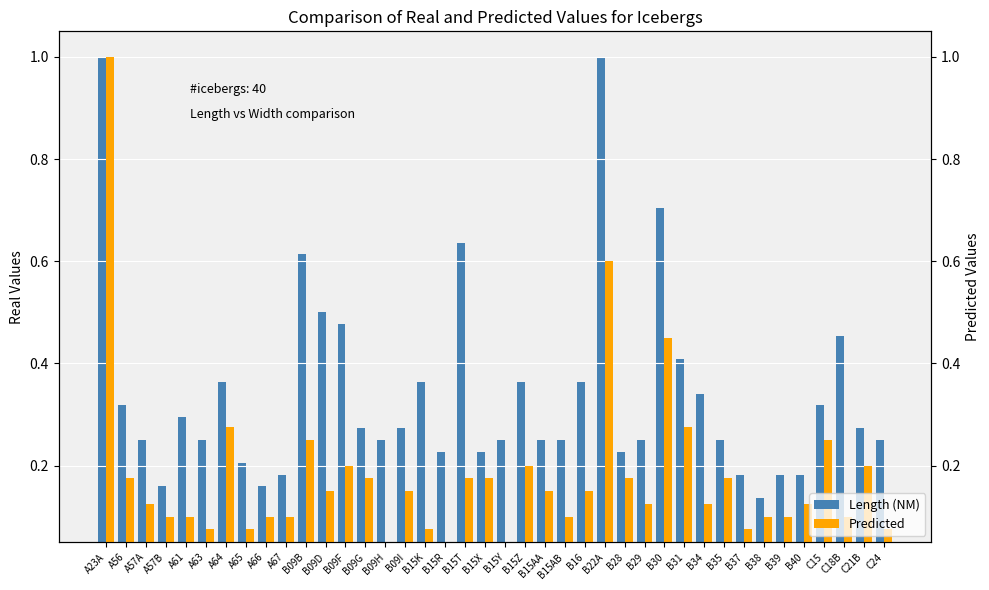

At which label is Length (NM) closest to 0?

B38